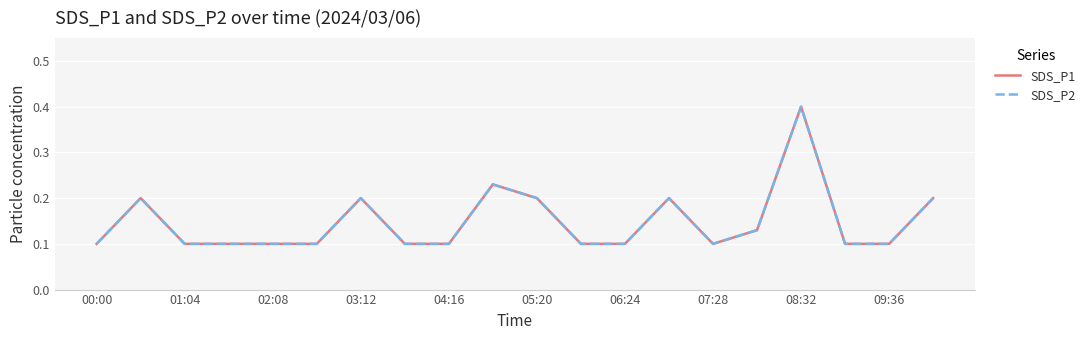

True or false: SDS_P1 and SDS_P2 cross at least once.

False